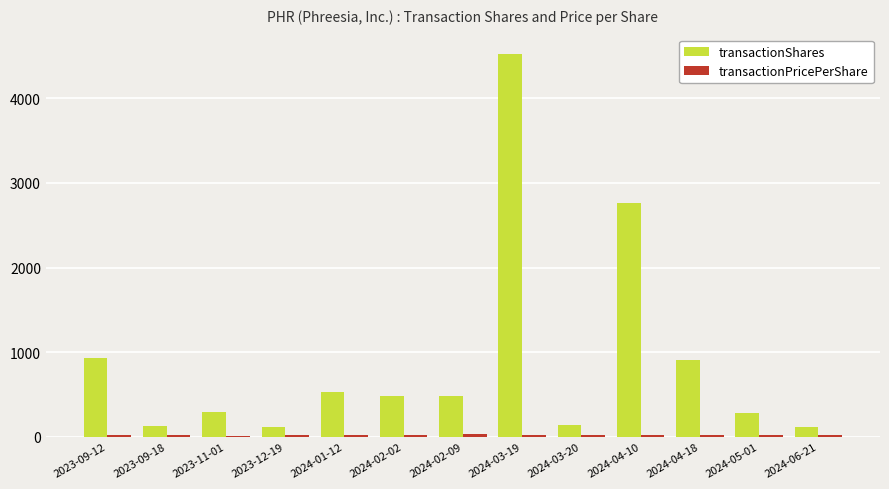

The value of transactionShares at 2023-09-12 is 451.4. True or false?

False